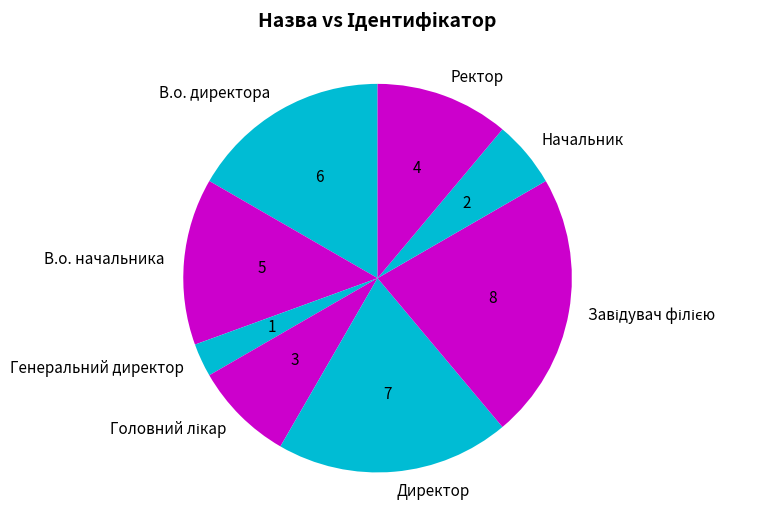

Does В.о. начальника represent more than half of the total?

No